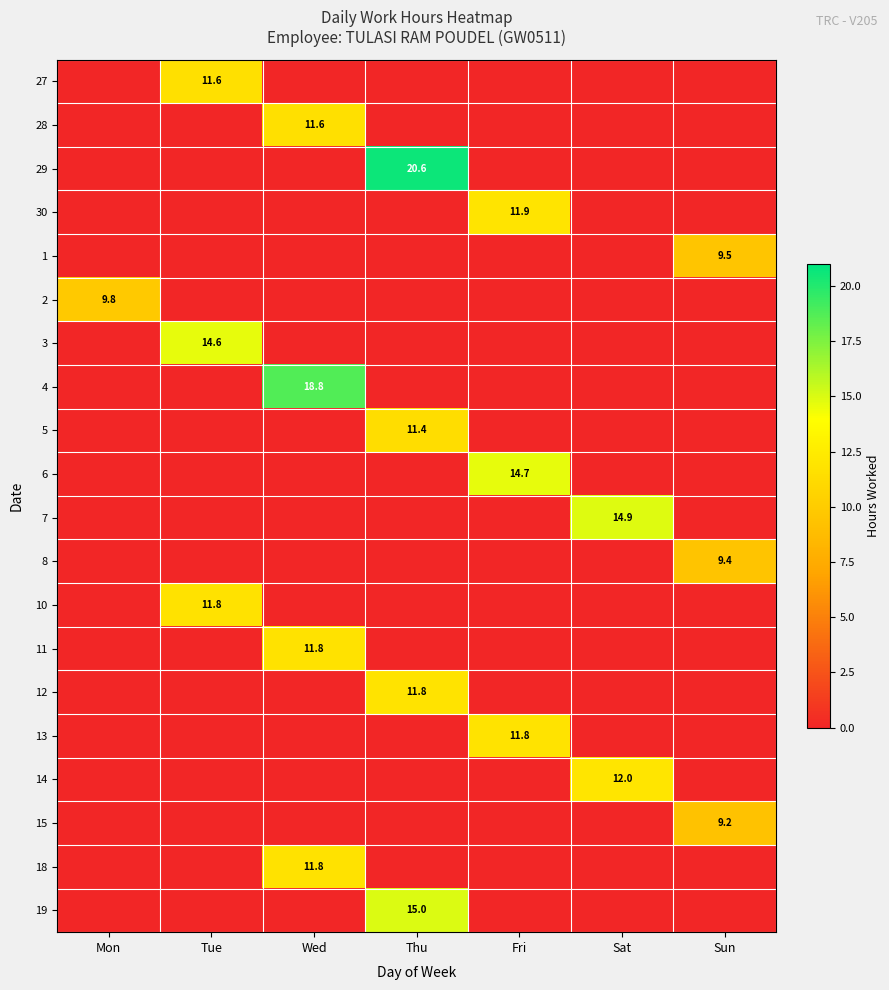

At which category does the chart reach its peak across all series?

Thu